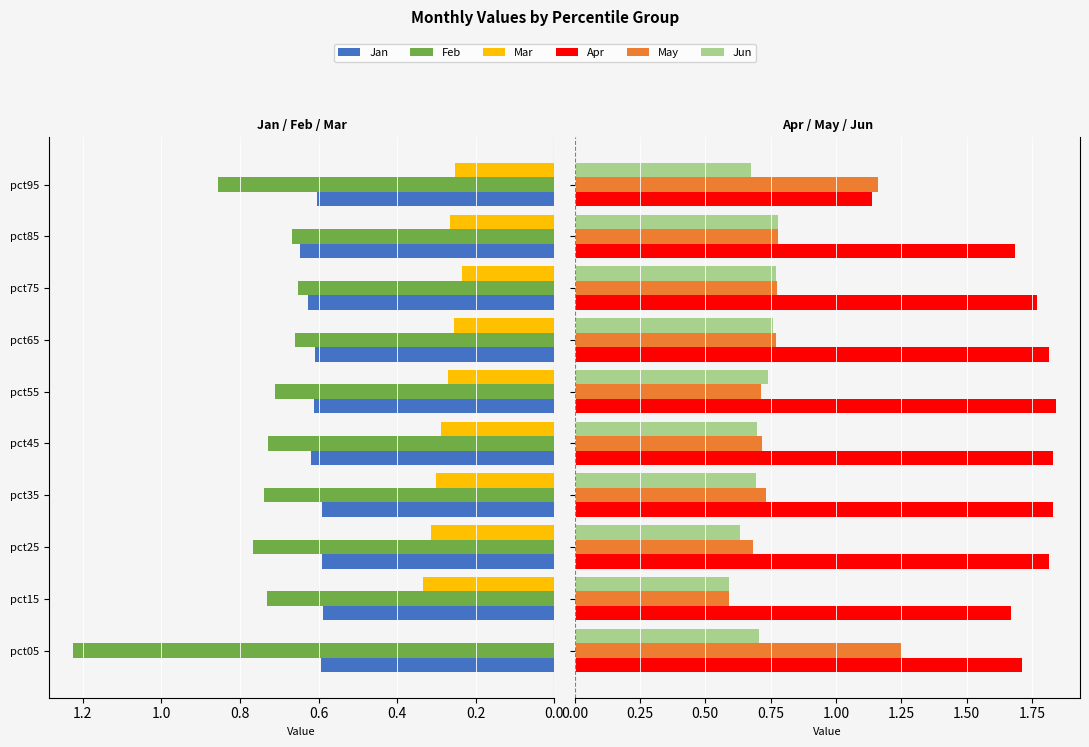

Are the bars grouped side by side (vs. stacked)?

Yes